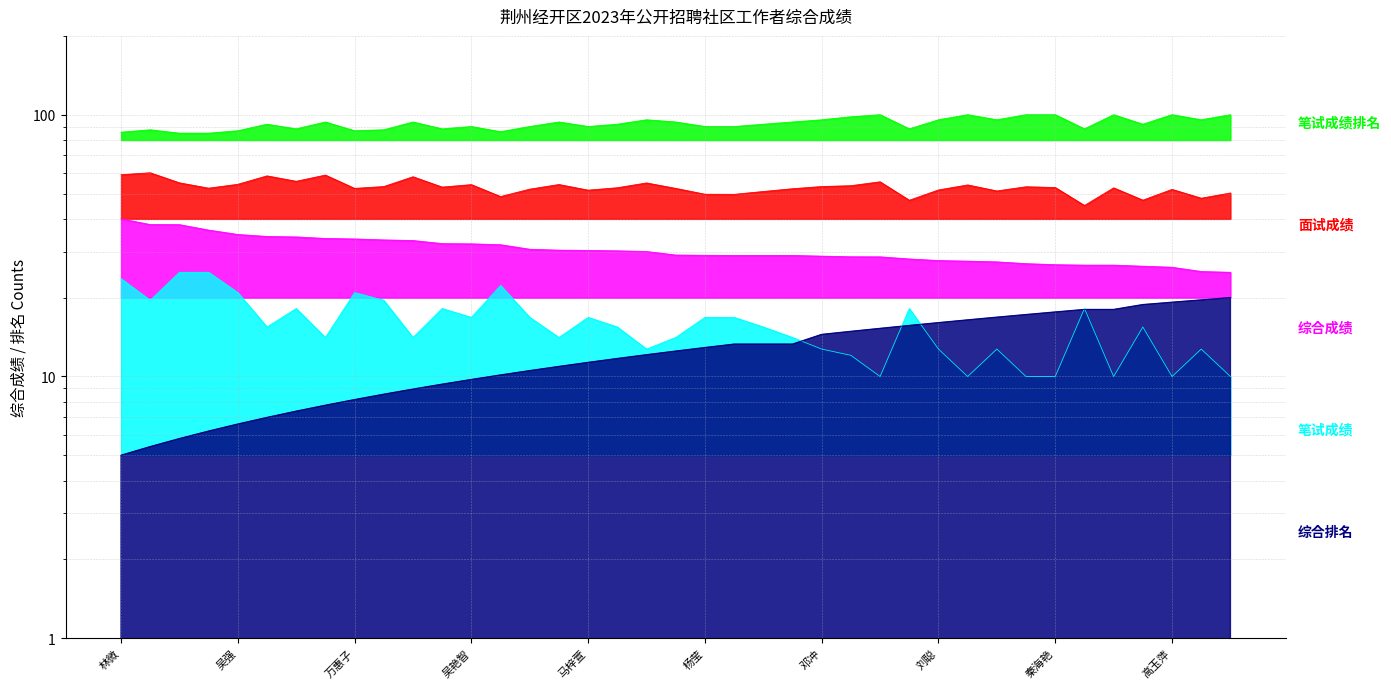

What is the average value of the 面试成绩 series?

52.8